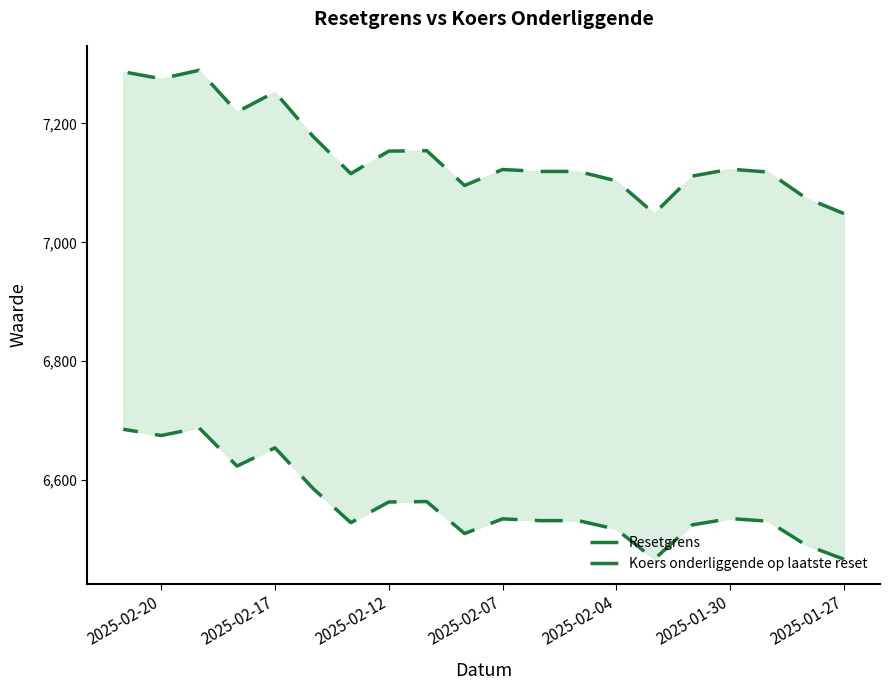

True or false: Koers onderliggende op laatste reset and Resetgrens intersect in this chart.

False